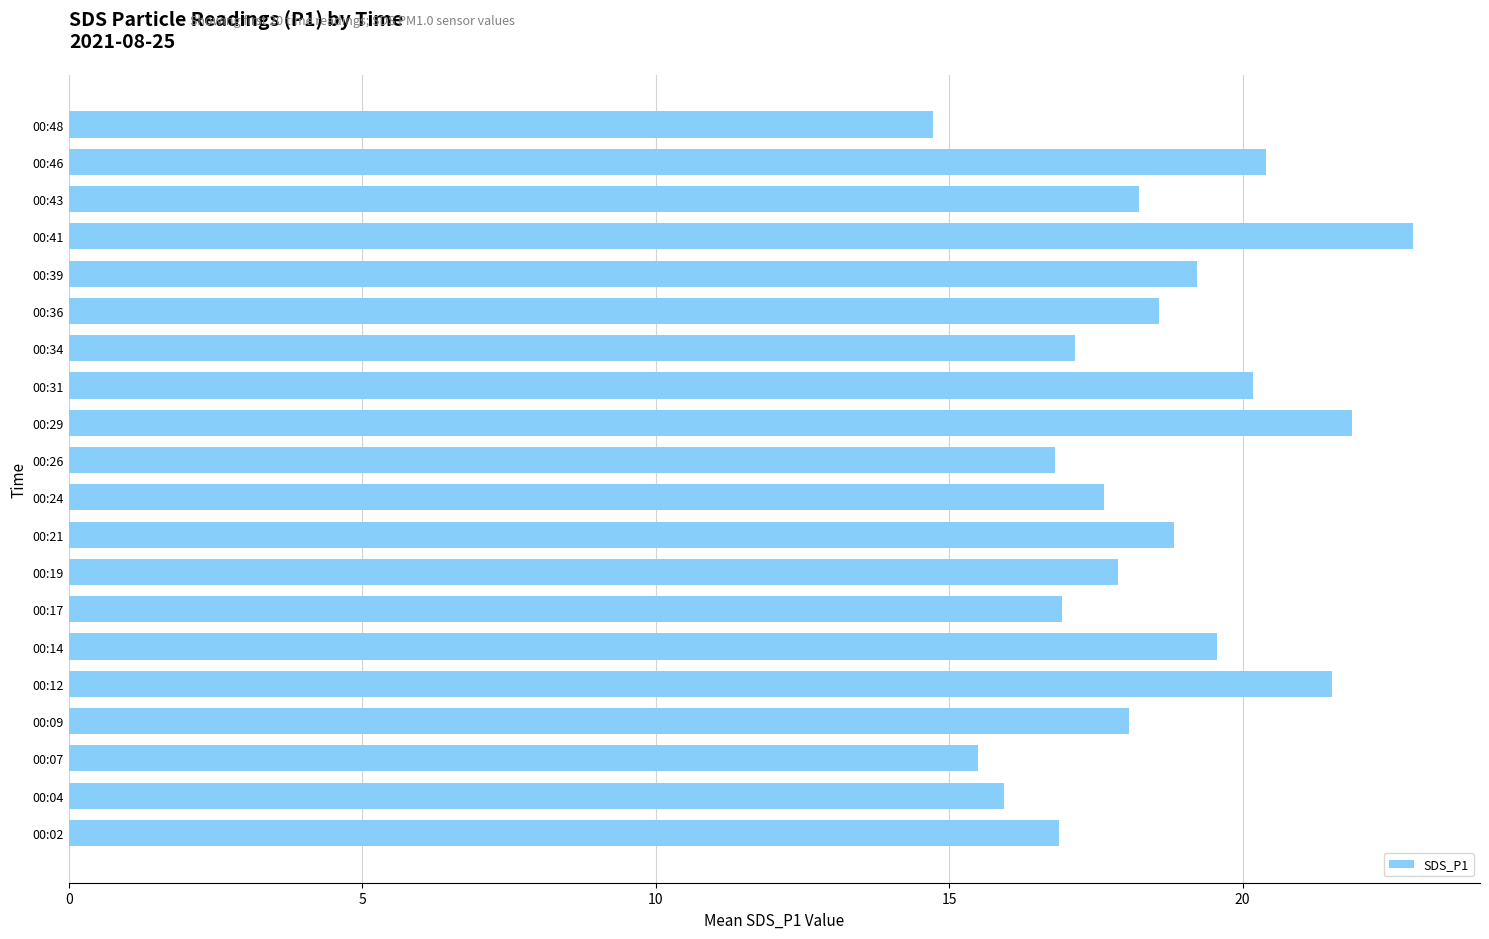

What is the change in value from 00:17 to 00:39?

+2.3